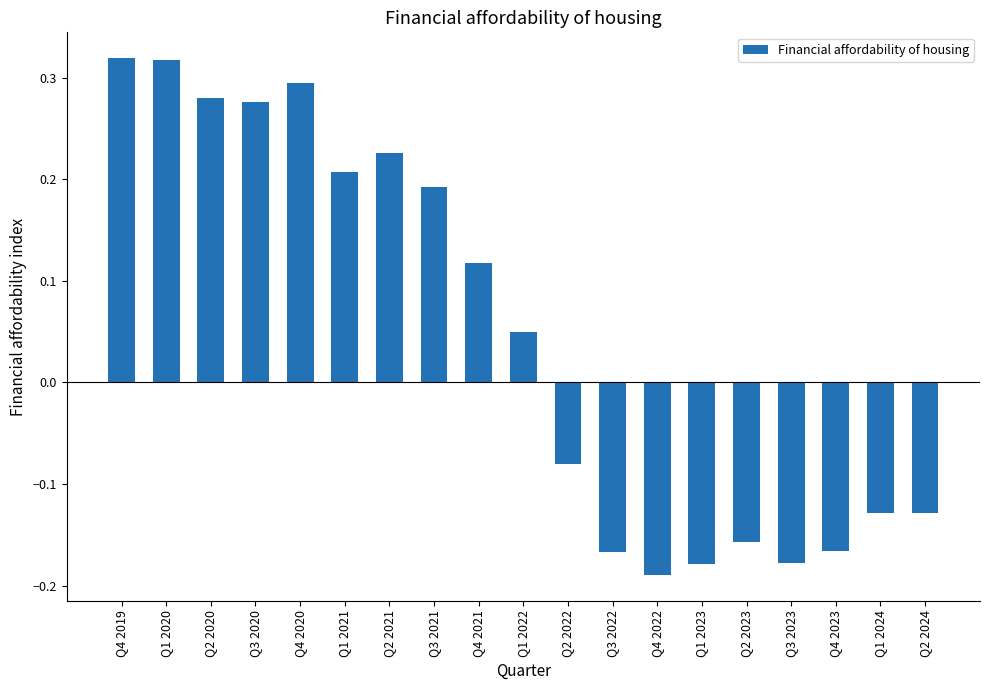

Is it true that the value at Q3 2022 is -0.0?

False